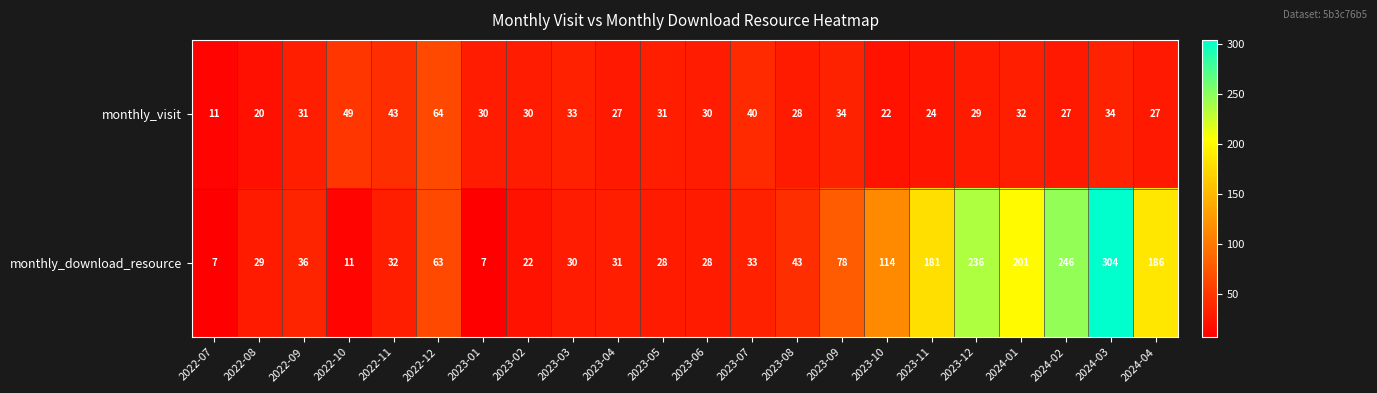

List the series in order of their overall mean, lowest first.

monthly_visit, monthly_download_resource